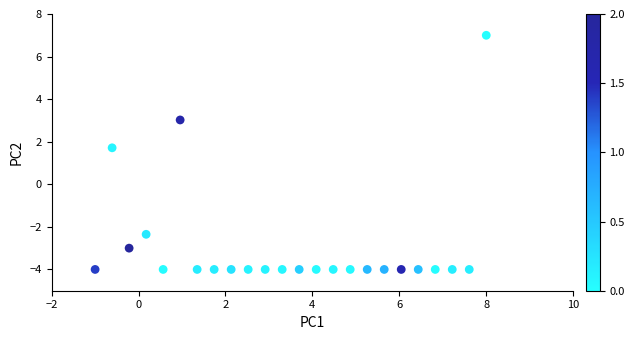

What is the range of X values (max minus min)?

9.0